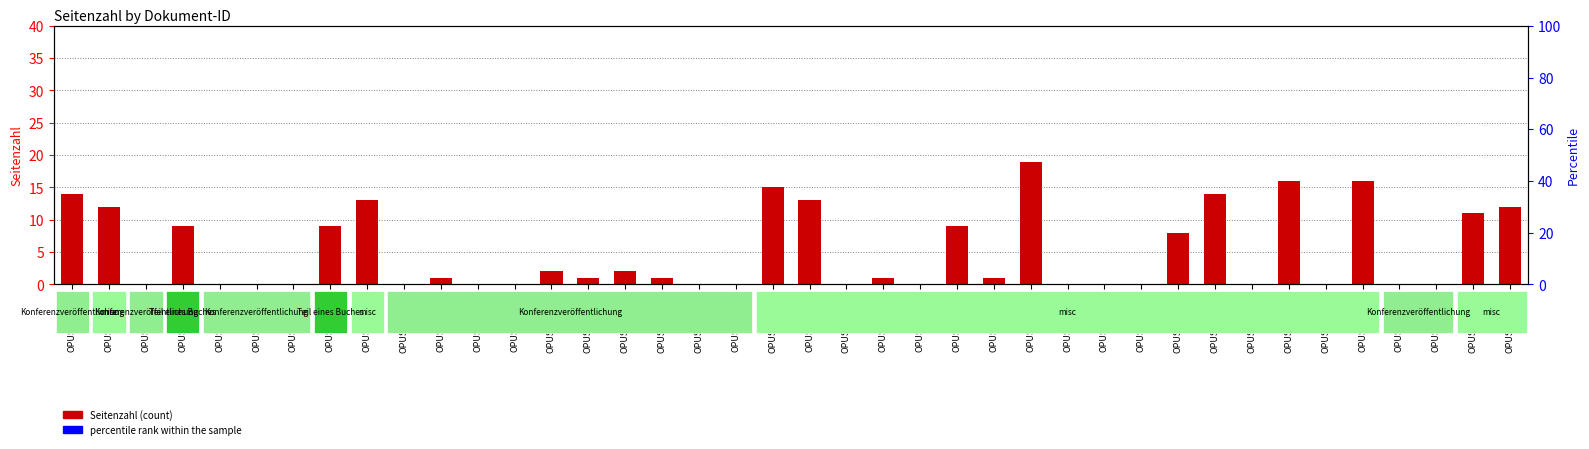

Which label corresponds to the smallest value in the chart?

OPUS4-21848